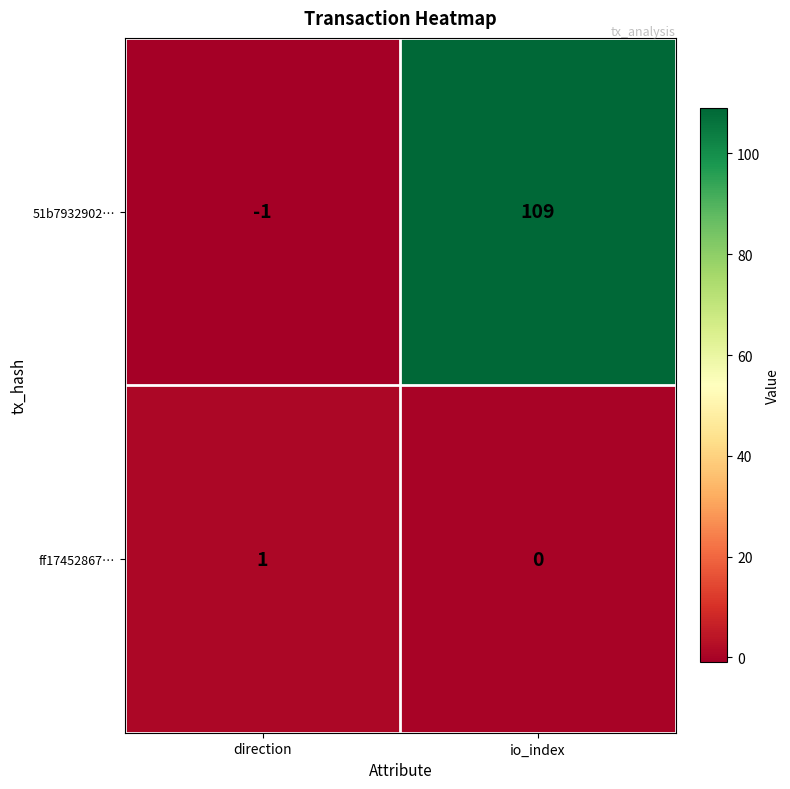

Count the number of data series in this chart.

2